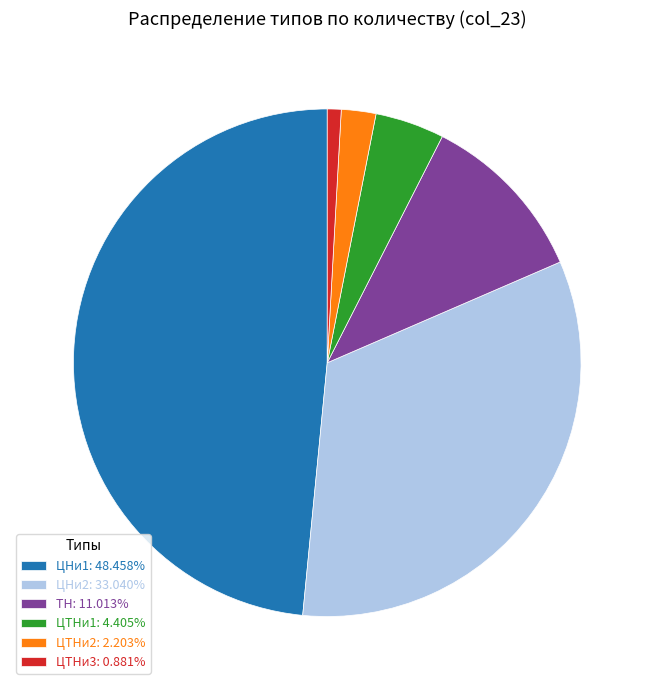

Approximately how many times larger is the value at ТН: 11.013% compared to ЦНи2: 33.040%?

0.3